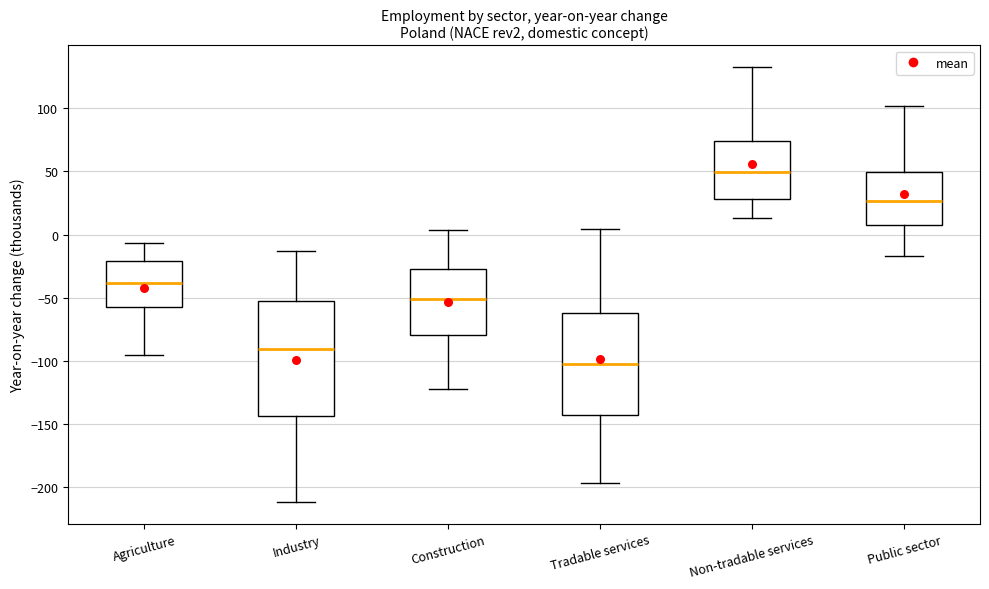

Reading left to right, read every box against the y-axis: the position of its median line, the range the box covers, and the ends of its whiskers. The values are not printed on the chart, so give them approximately, as read against the axis.

Agriculture: median -40, box -55 to -20, whiskers -95 to -5
Industry: median -90, box -145 to -50, whiskers -210 to -15
Construction: median -50, box -80 to -25, whiskers -120 to 5
Tradable services: median -100, box -145 to -60, whiskers -195 to 5
Non-tradable services: median 50, box 30 to 75, whiskers 15 to 135
Public sector: median 25, box 10 to 50, whiskers -15 to 100